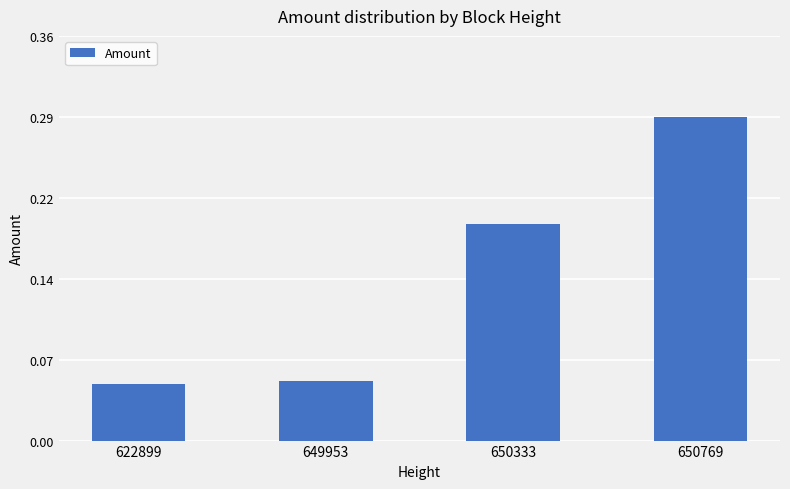

What is the value of the 3rd bar from the left?

0.2